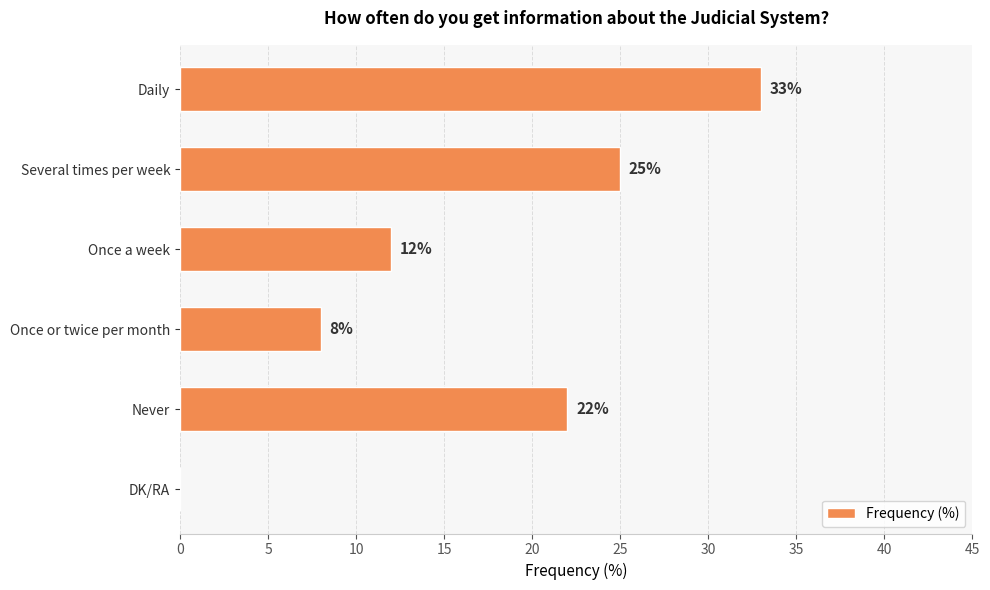

How many distinct data groups are displayed?

1